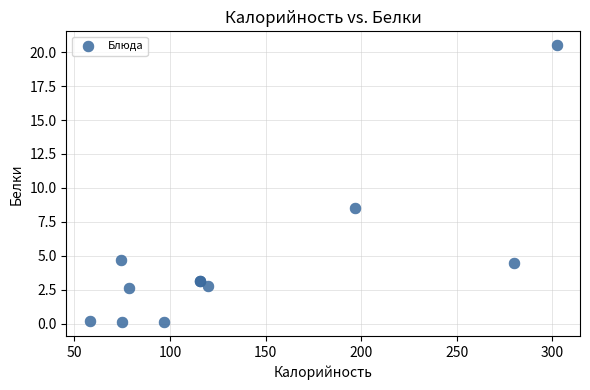

What Y value in the scatter plot is closest to 10?

8.5